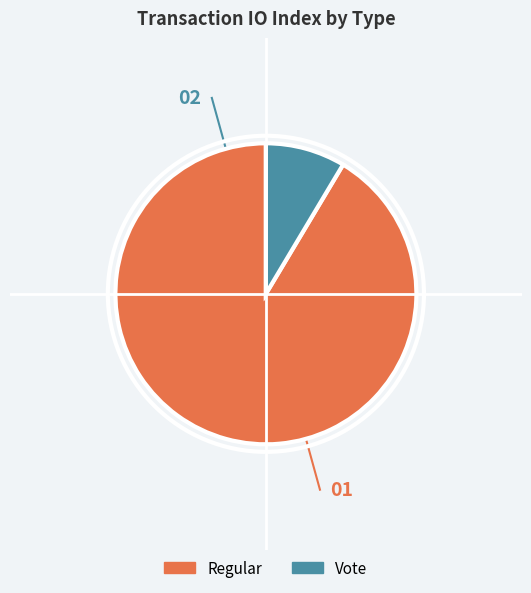

Is the sum of Vote and Regular greater than half?

Yes